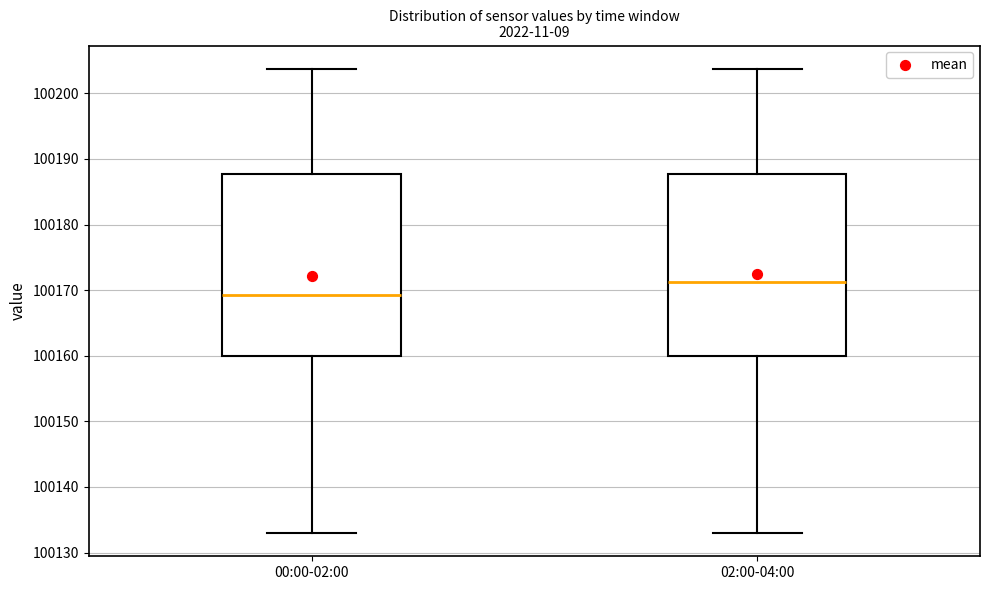

Where does the median line of the box for 00:00-02:00 sit on the y-axis? The values are not printed on the chart, so give them approximately, as read against the axis.

100169